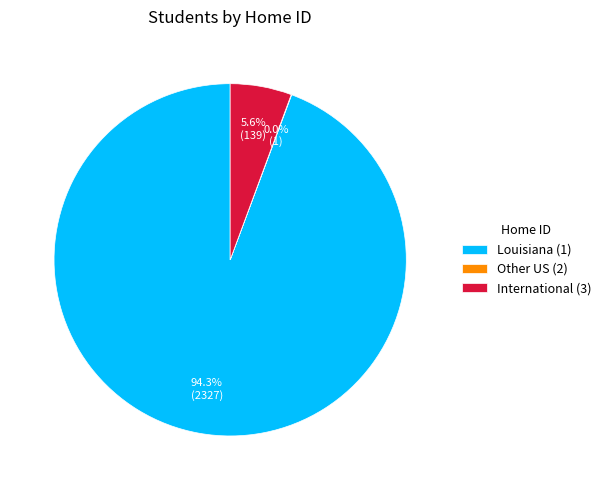

Which category accounts for the majority?

Louisiana (1)